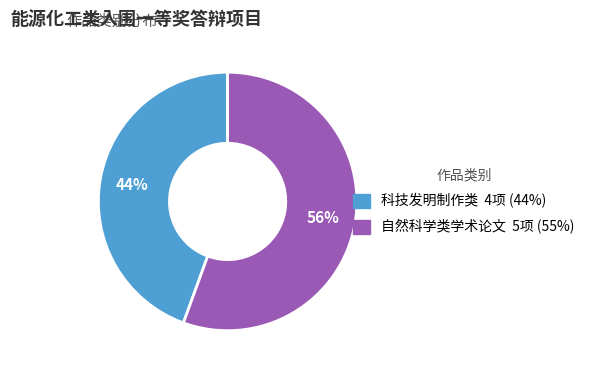

Combined, do 科技发明制作类 and 自然科学类学术论文 account for over 50%?

Yes